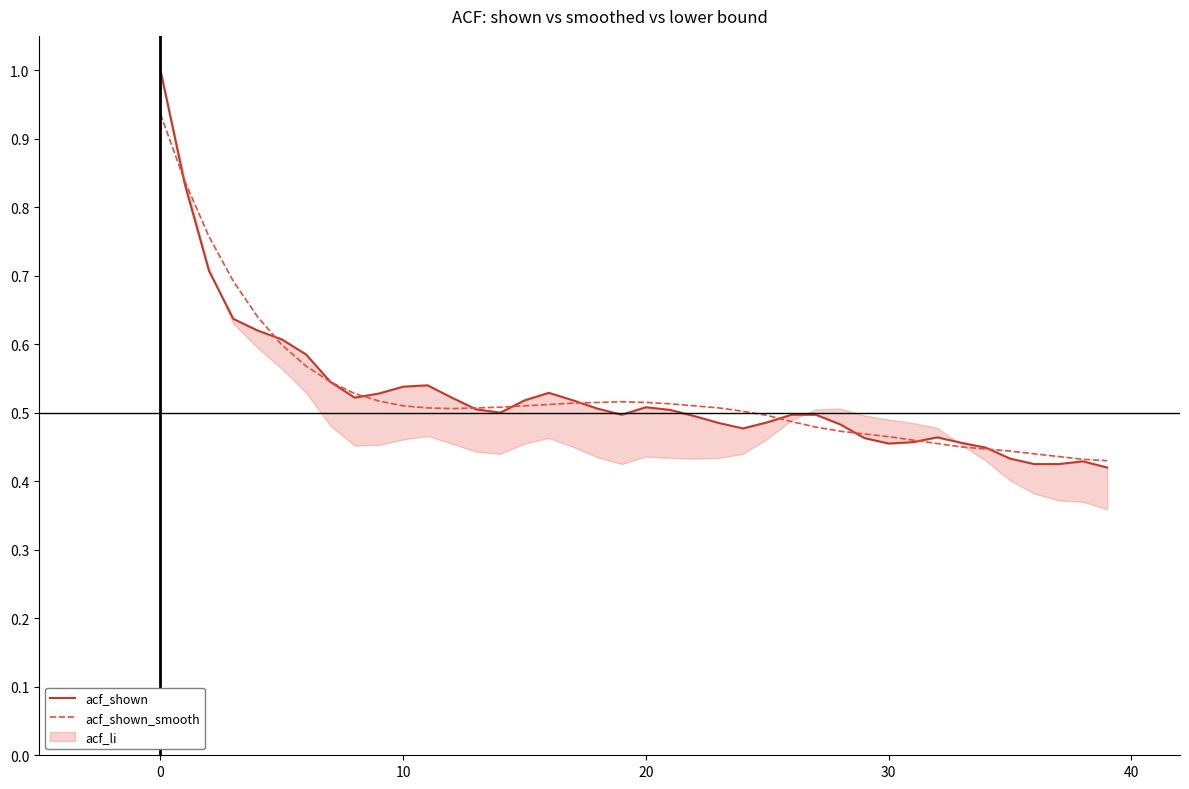

Read the acf_shown value at 19.

0.5